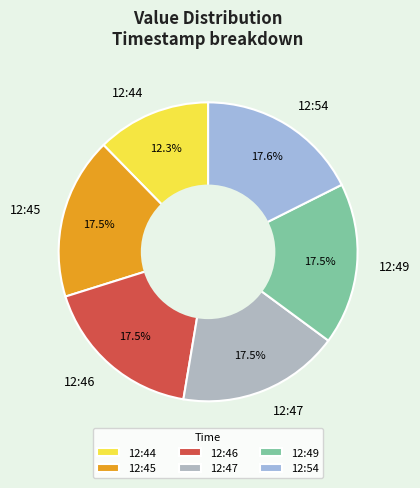

Combined, what portion of the pie is 12:46 and 12:49?

35.0%